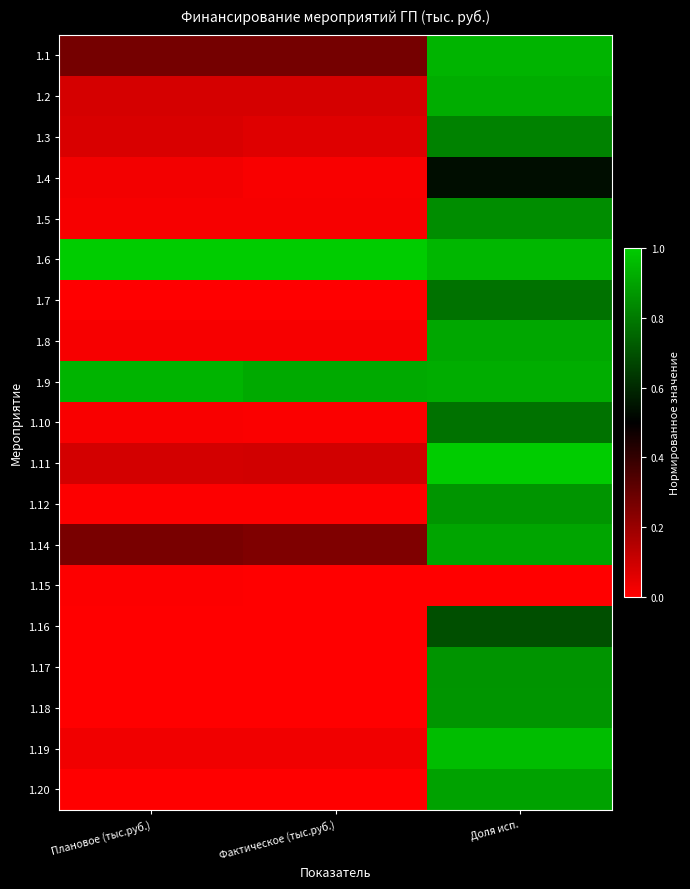

At which category does the chart reach its minimum across all series?

Доля исп.